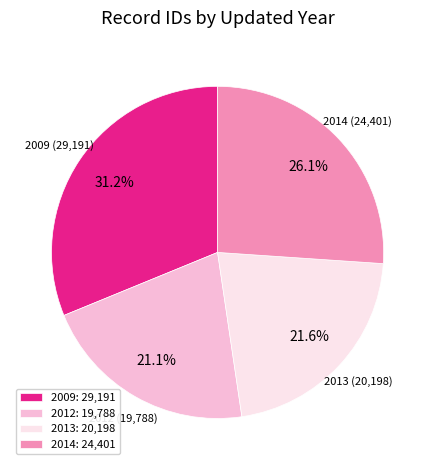

Is 2012: 19,788 the majority of the pie?

No